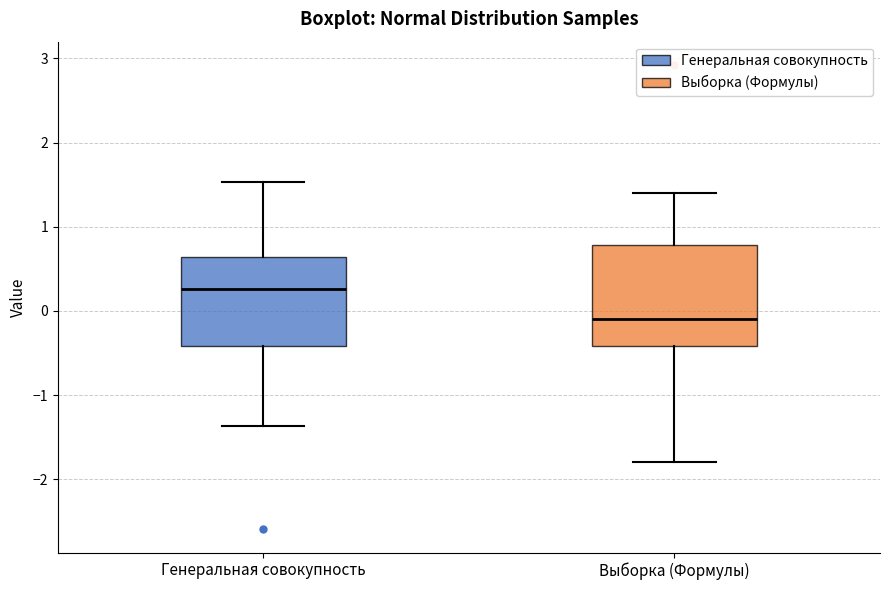

Where is the upper edge of the box for Выборка (Формулы) on the y-axis? The values are not printed on the chart, so give them approximately, as read against the axis.

0.8